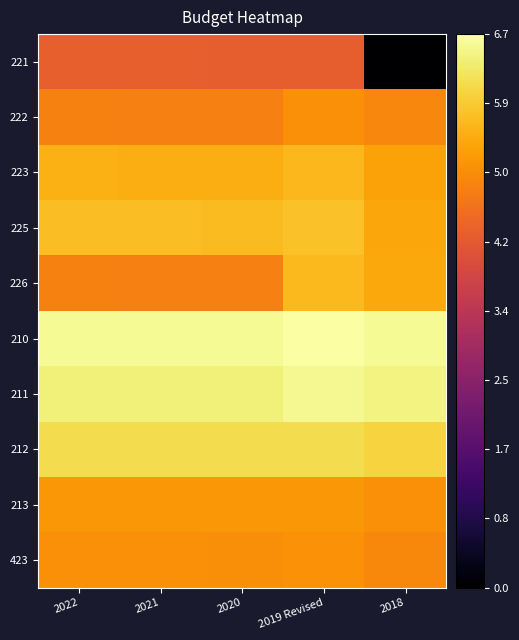

At which category does the chart reach its minimum across all series?

2018